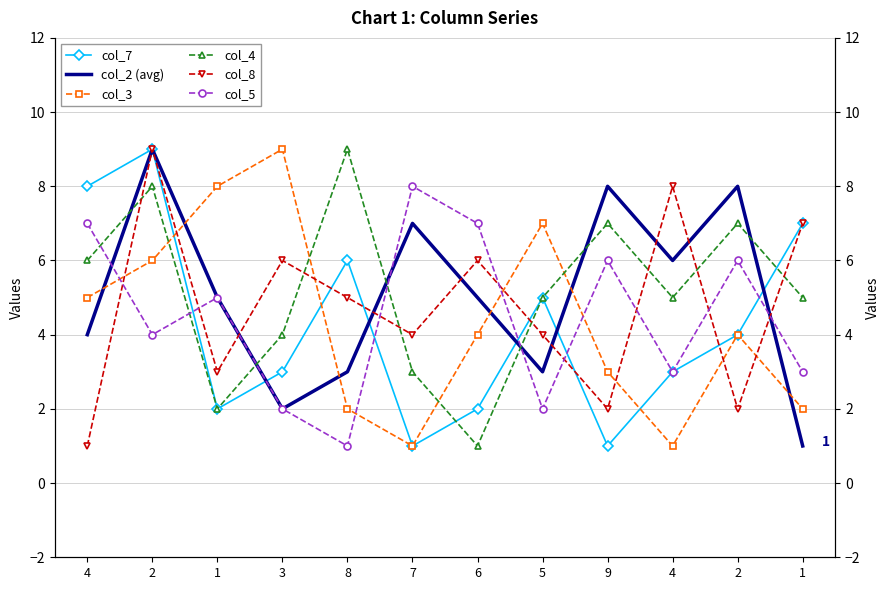

Reading right to left, list all the values displayed in this chart.

col_7: 7	4	3	1	5	2	1	6	3	2	9	8
col_2 (avg): 1	8	6	8	3	5	7	3	2	5	9	4
col_3: 2	4	1	3	7	4	1	2	9	8	6	5
col_4: 5	7	5	7	5	1	3	9	4	2	8	6
col_8: 7	2	8	2	4	6	4	5	6	3	9	1
col_5: 3	6	3	6	2	7	8	1	2	5	4	7